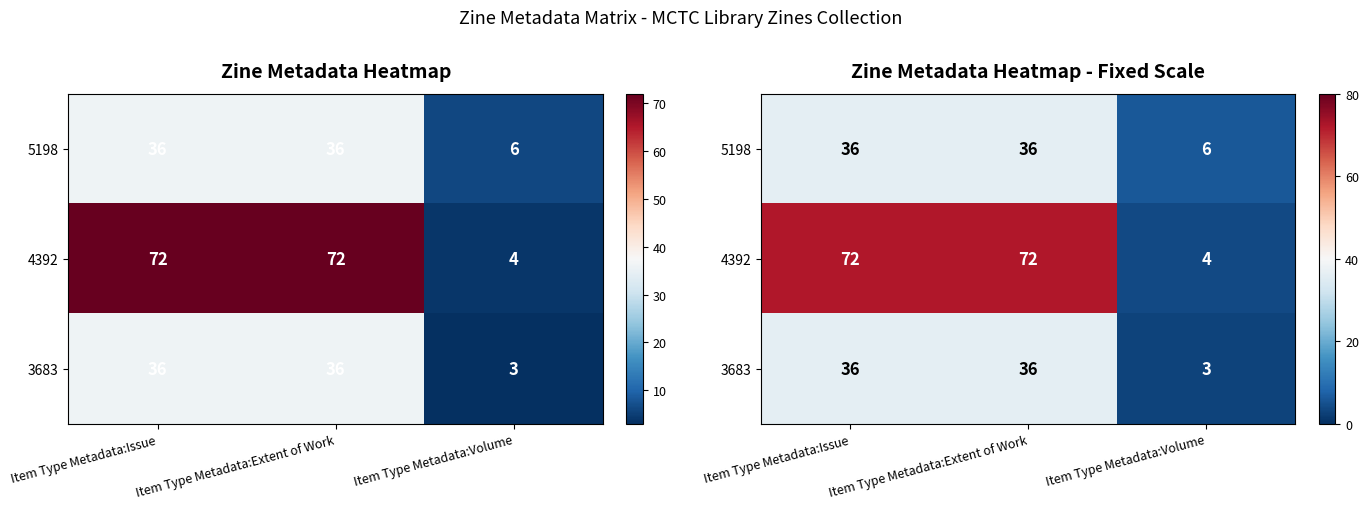

What is the total value across all series at Item Type Metadata:Volume?

13